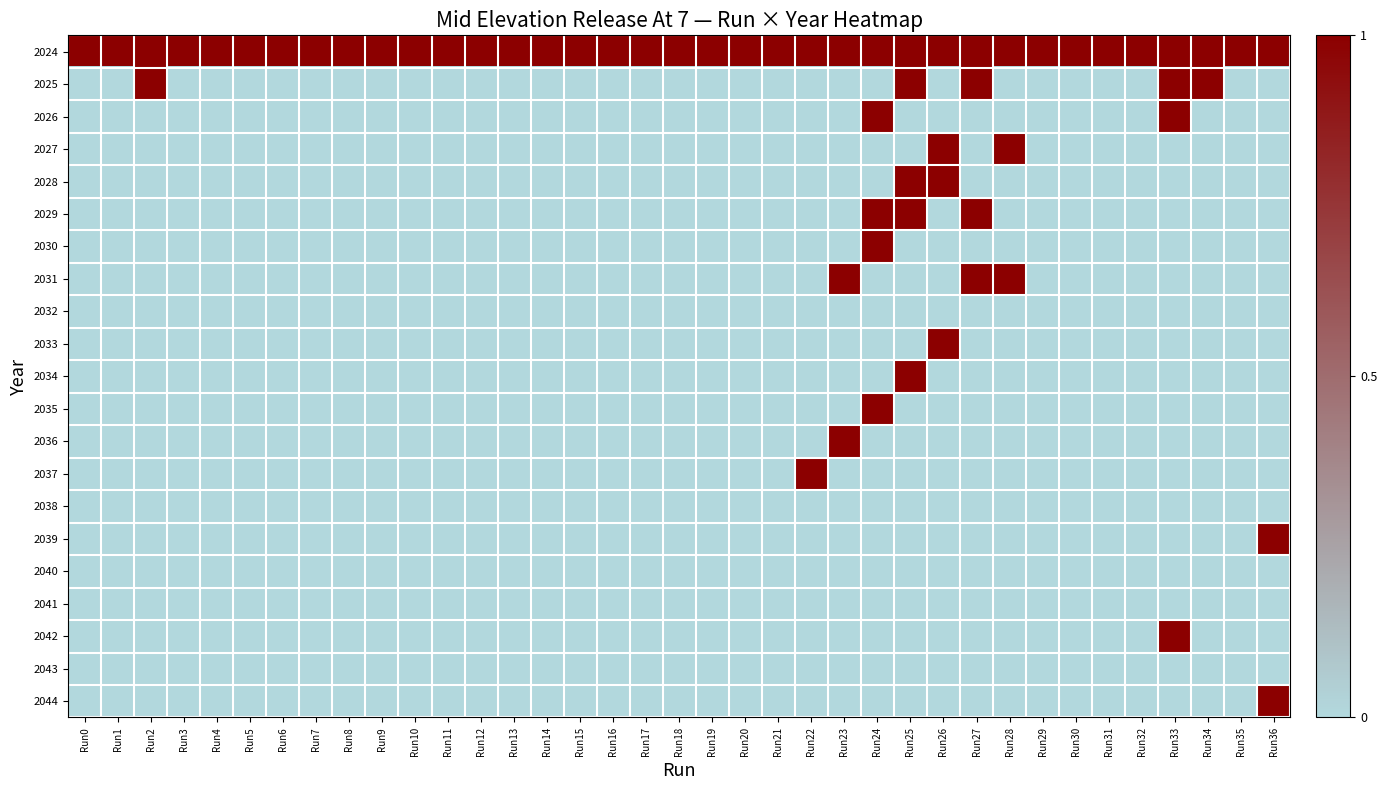

What is the total value across all series at Run25?

5